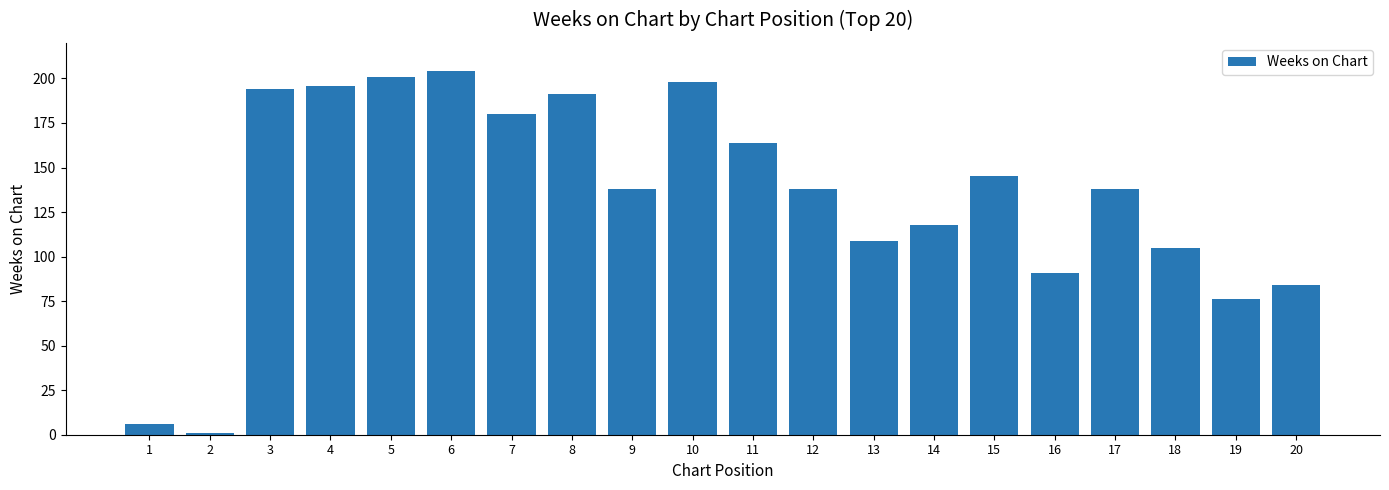

Reading left to right, extract all data points from this chart.

6	1	194	196	201	204	180	191	138	198	164	138	109	118	145	91	138	105	76	84